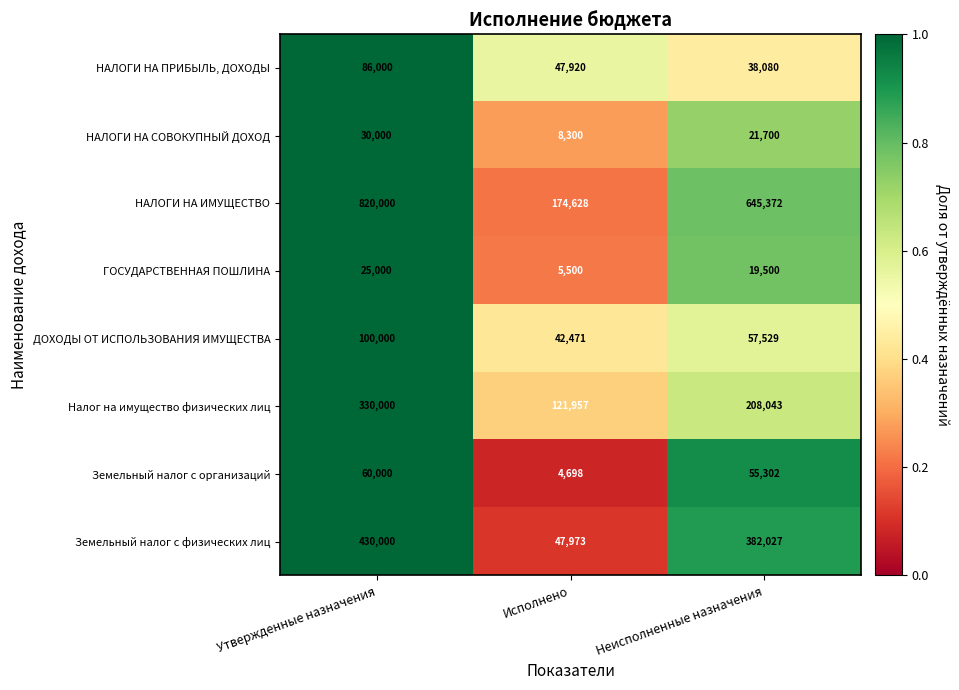

Reading right to left, transcribe all the data shown in this chart.

НАЛОГИ НА ПРИБЫЛЬ, ДОХОДЫ: 38080	47920	86000
НАЛОГИ НА СОВОКУПНЫЙ ДОХОД: 21700	8300	30000
НАЛОГИ НА ИМУЩЕСТВО: 645372	174628	820000
ГОСУДАРСТВЕННАЯ ПОШЛИНА: 19500	5500	25000
ДОХОДЫ ОТ ИСПОЛЬЗОВАНИЯ ИМУЩЕСТВА: 57529	42471	100000
Налог на имущество физических лиц: 208043	121957	330000
Земельный налог с организаций: 55302	4698	60000
Земельный налог с физических лиц: 382027	47973	430000